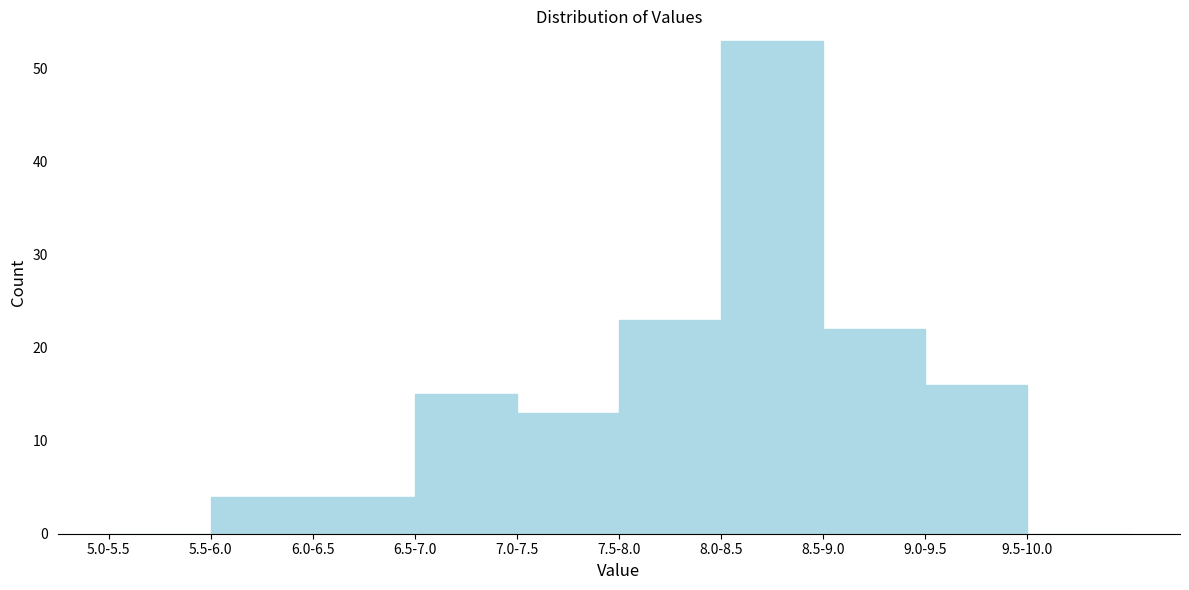

Reading left to right, extract all data points from this chart.

5.0-5.5=0	5.5-6.0=4	6.0-6.5=4	6.5-7.0=15	7.0-7.5=13	7.5-8.0=23	8.0-8.5=53	8.5-9.0=22	9.0-9.5=16	9.5-10.0=0